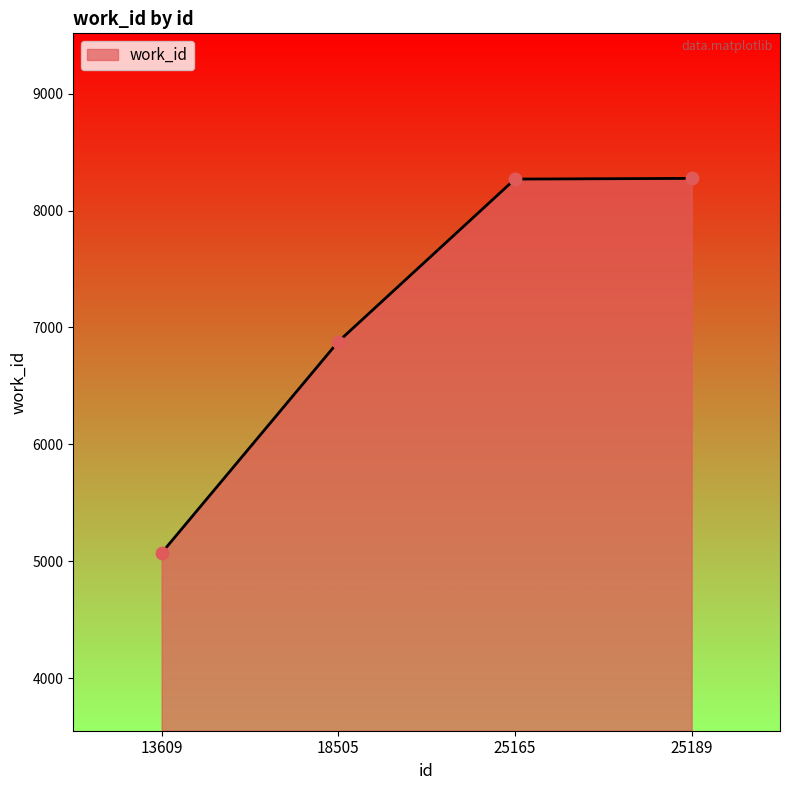

What is the change in value from 25165 to 25189?

+6